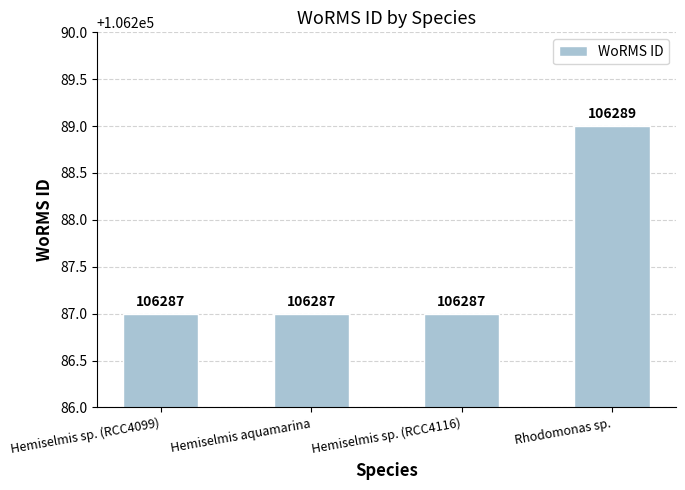

The value at Rhodomonas sp. is 106289. True or false?

True